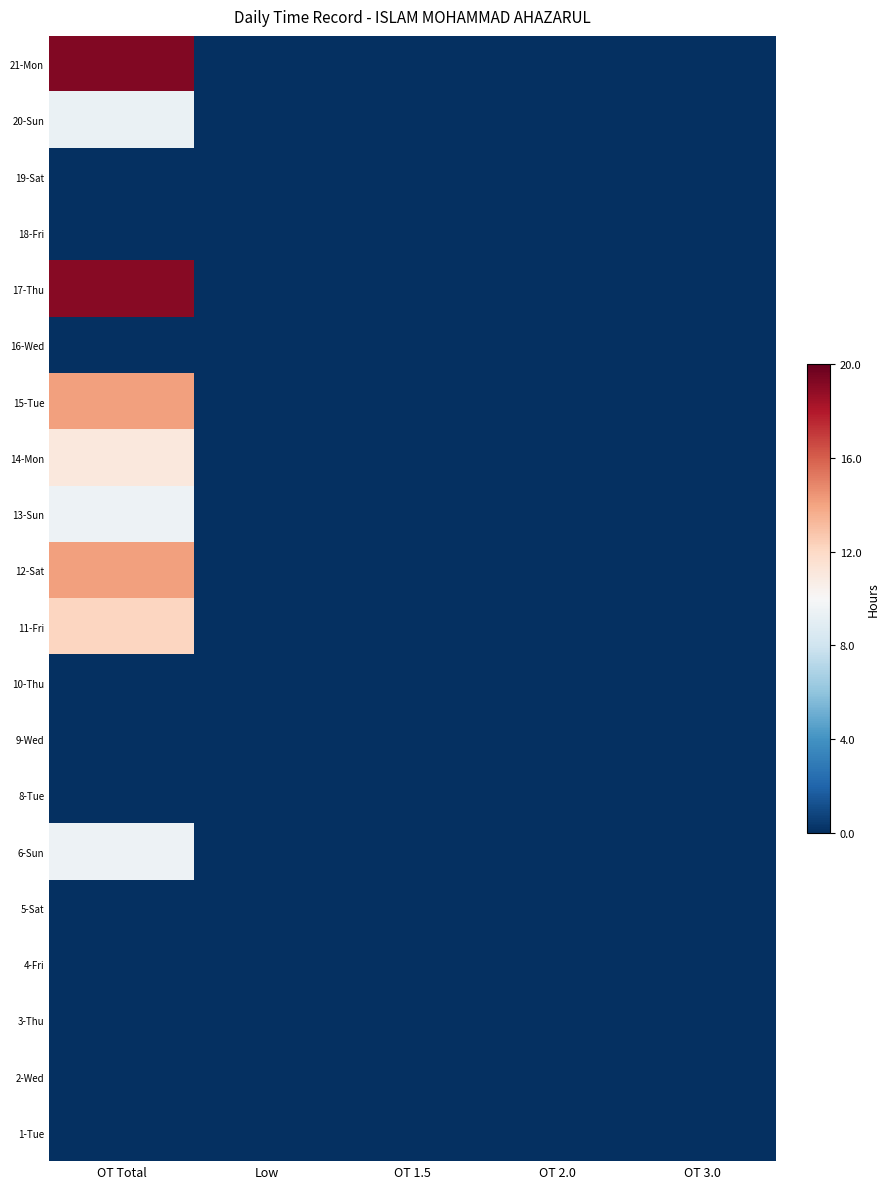

List the series in order of their peak value, highest first.

21-Mon, 17-Thu, 12-Sat, 15-Tue, 11-Fri, 14-Mon, 6-Sun, 13-Sun, 20-Sun, 1-Tue, 2-Wed, 3-Thu, 4-Fri, 5-Sat, 8-Tue, 9-Wed, 10-Thu, 16-Wed, 18-Fri, 19-Sat